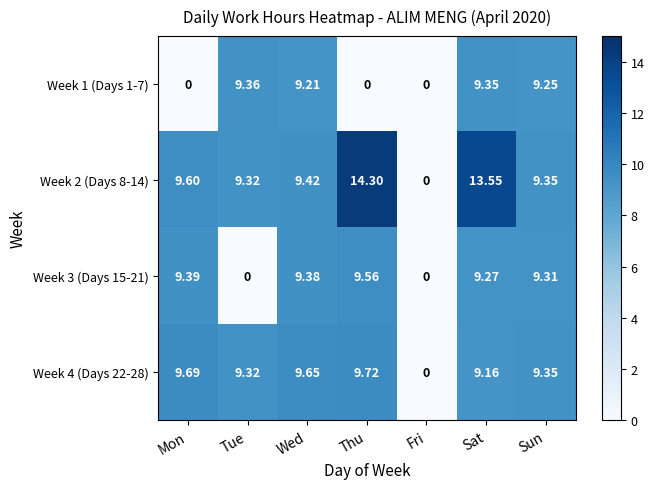

List the series in order of their peak value, highest first.

Week 2 (Days 8-14), Week 4 (Days 22-28), Week 3 (Days 15-21), Week 1 (Days 1-7)